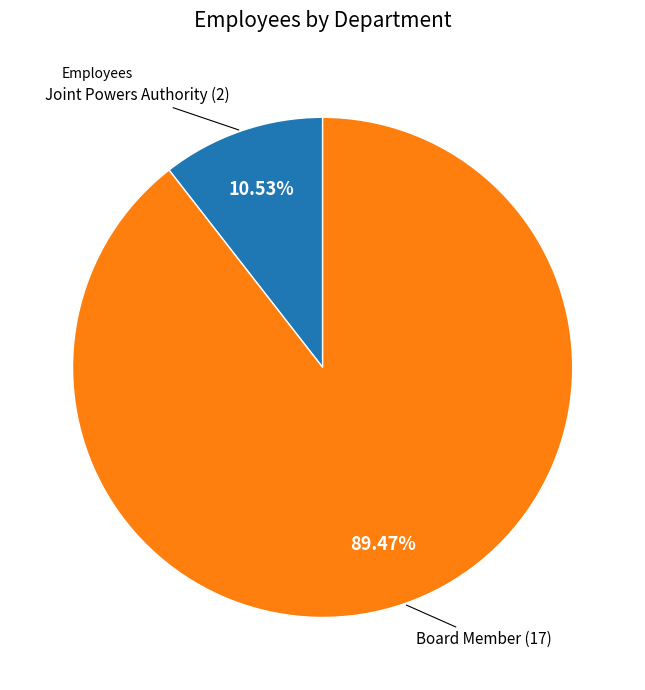

Is there any slice that represents more than half of the pie?

Yes